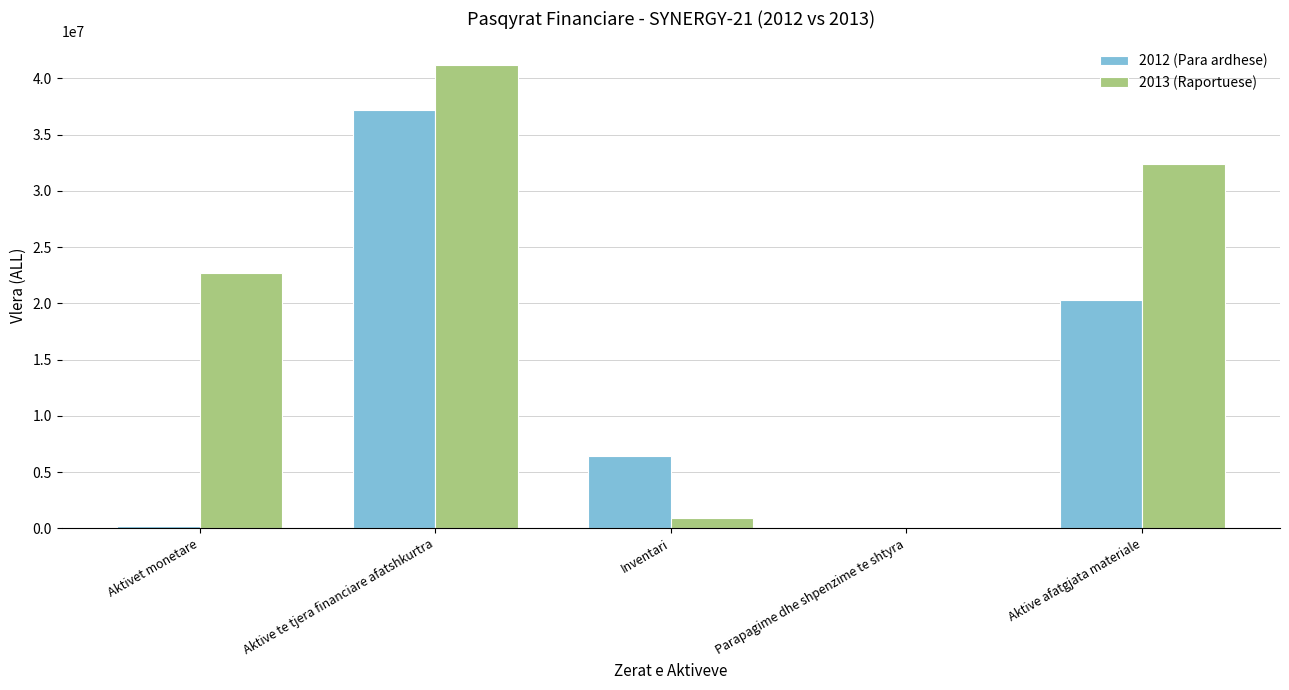

The 2013 (Raportuese) series shows 18725862.0 at Aktive afatgjata materiale. True or false?

False